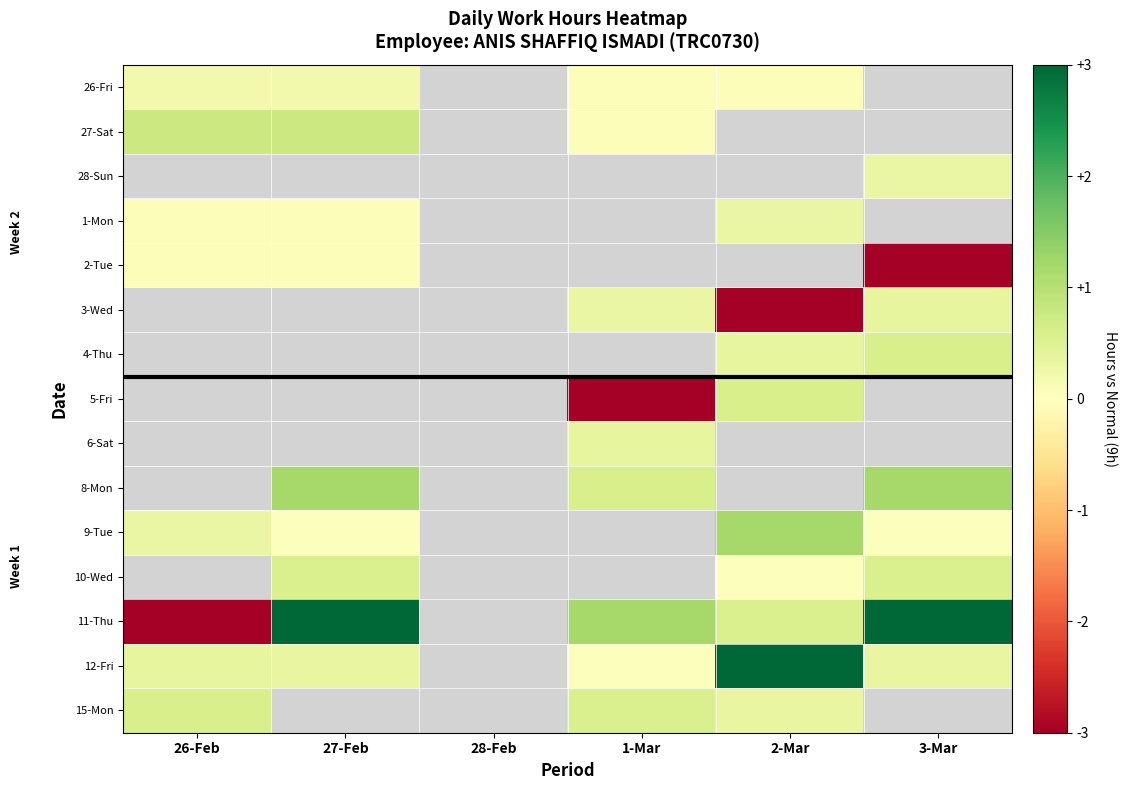

At how many categories does at least one series exceed -1?

5